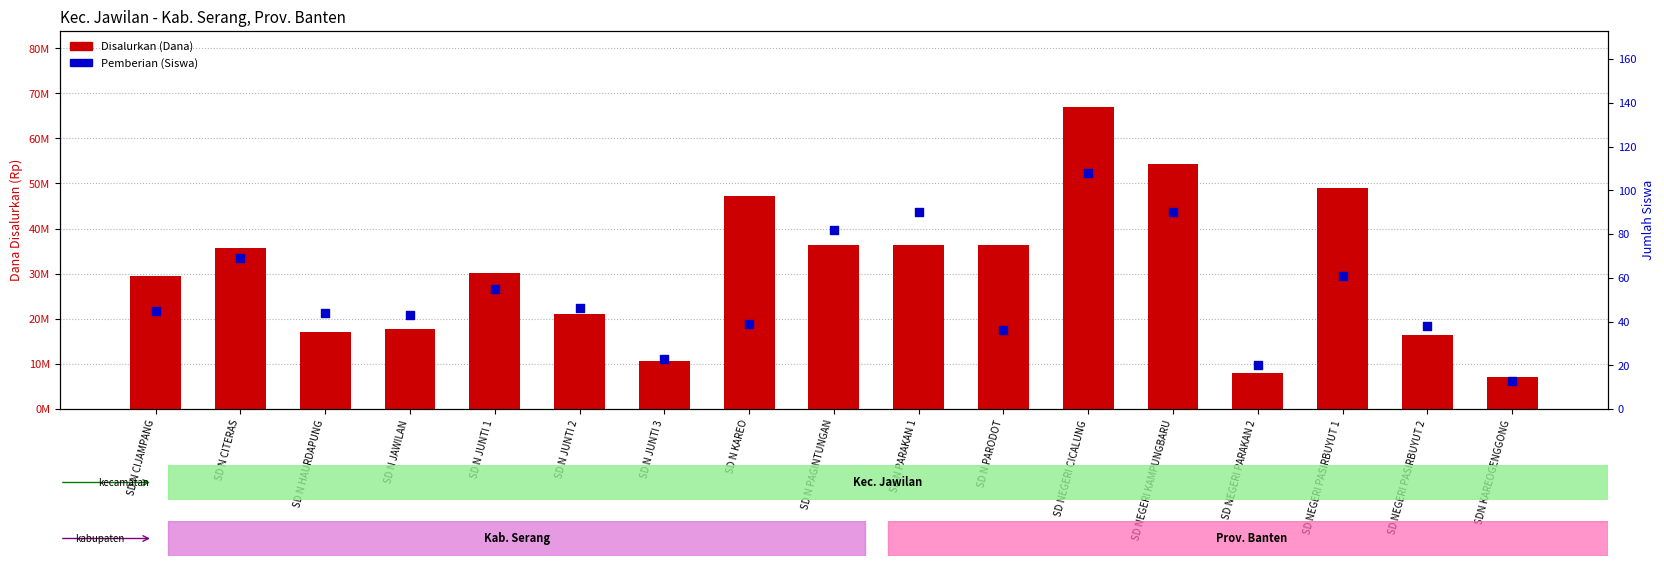

At how many categories does at least one series exceed 53438834?

2